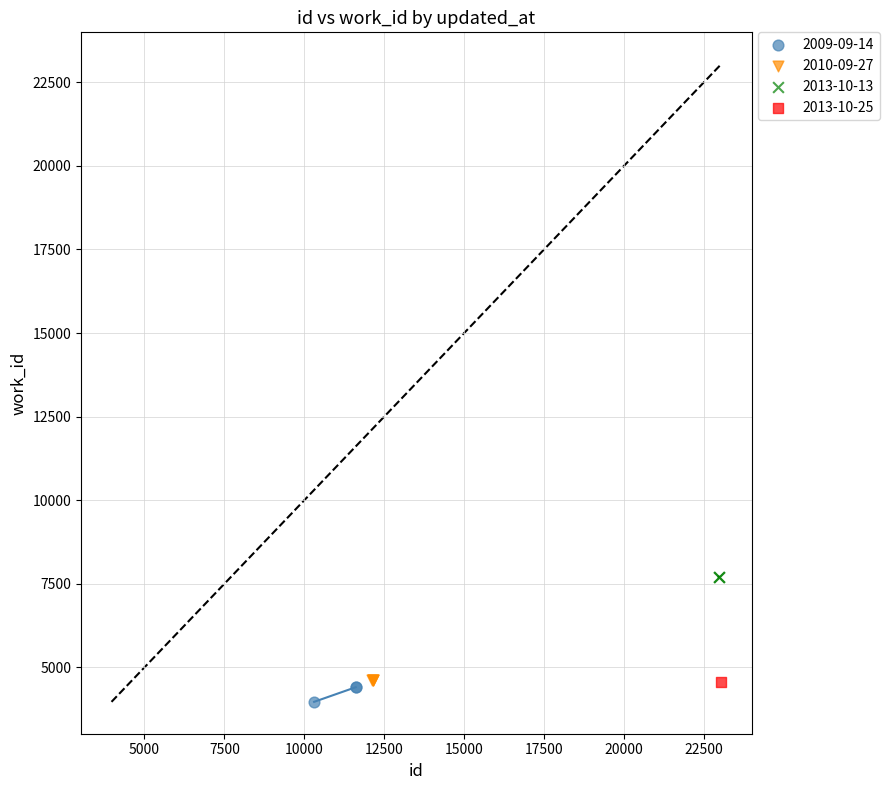

Which series reaches the maximum Y coordinate?

2013-10-13